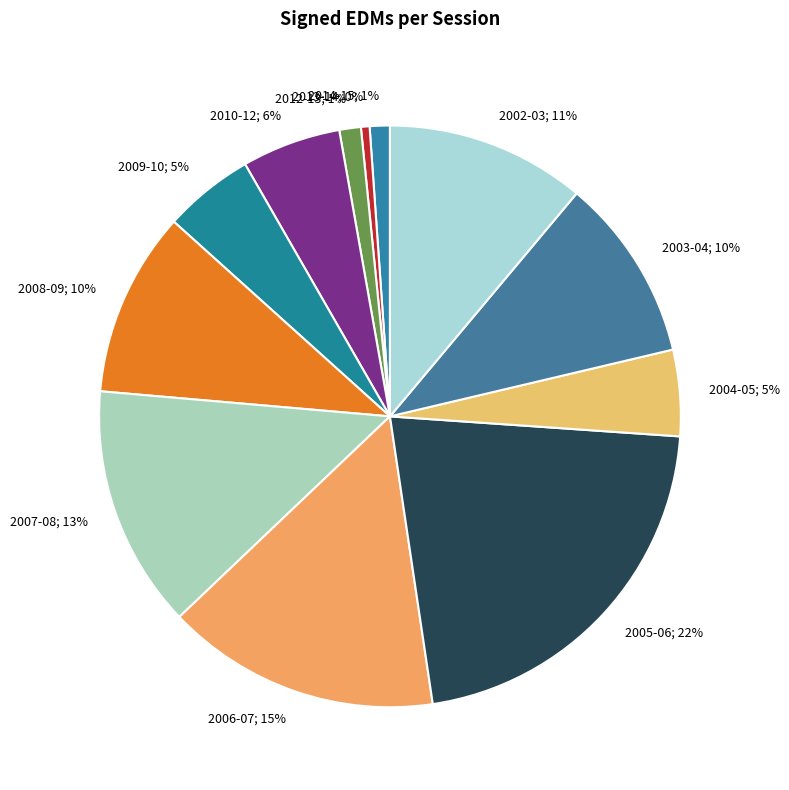

Does 2012-13 account for over 50% of the chart?

No